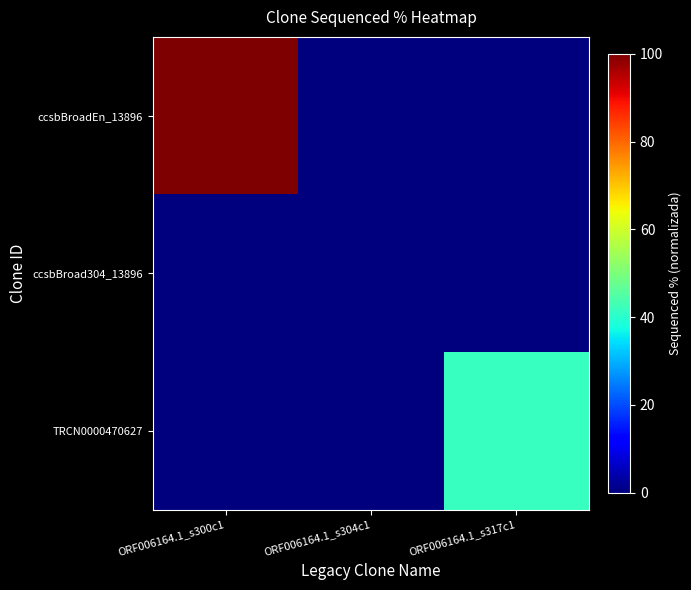

At how many categories does at least one series exceed 8?

2